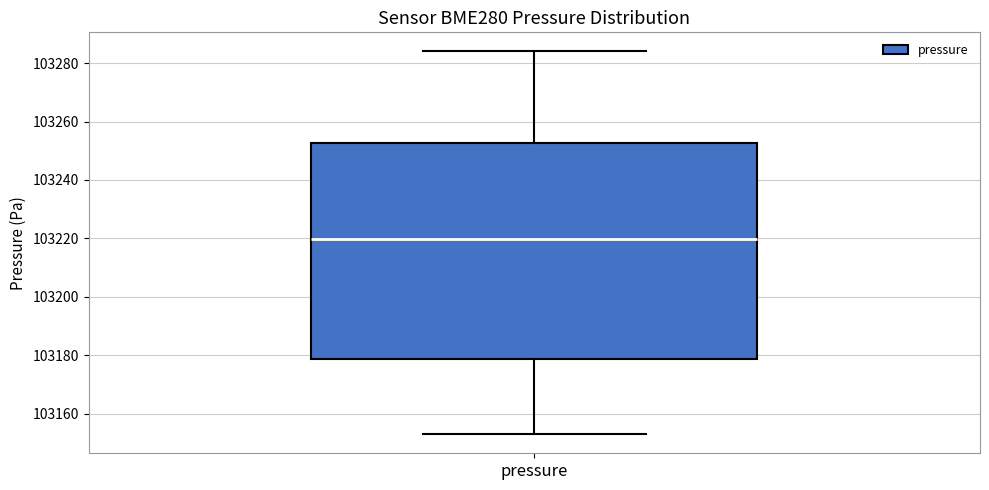

Transcribe this box plot: give where the median line is, the range the box spans, and where the two whiskers end, as read against the y-axis. The values are not printed on the chart, so give them approximately, as read against the axis.

median 103220, box 103178 to 103252, whiskers 103152 to 103284